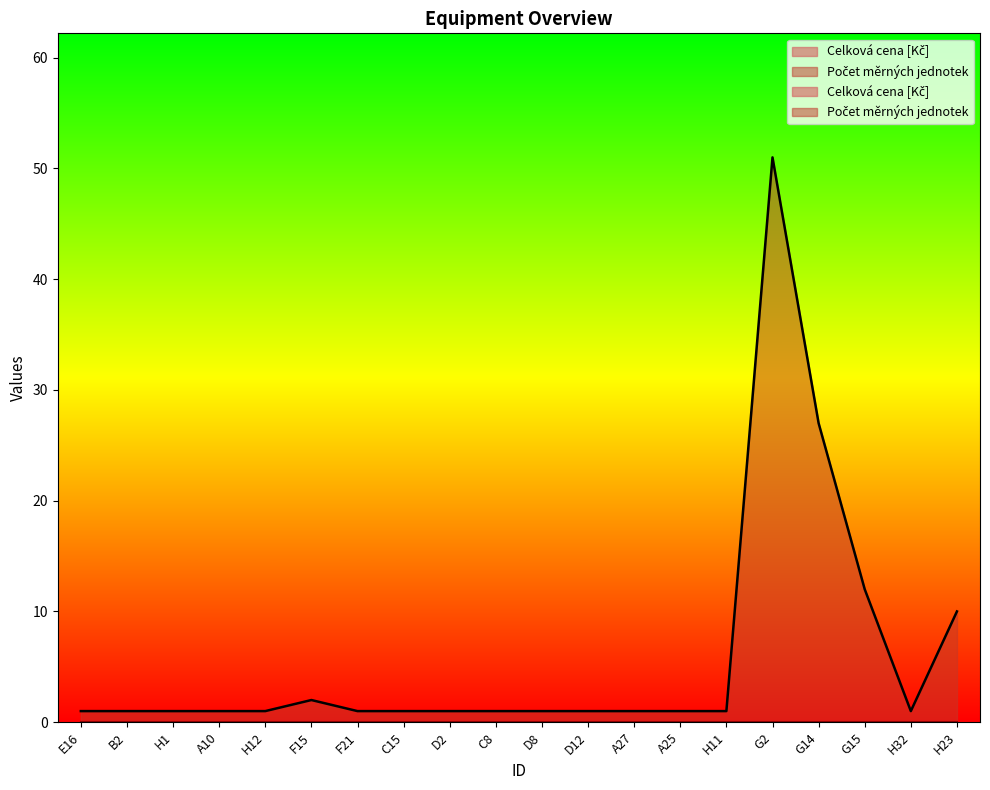

What is the average value?

6